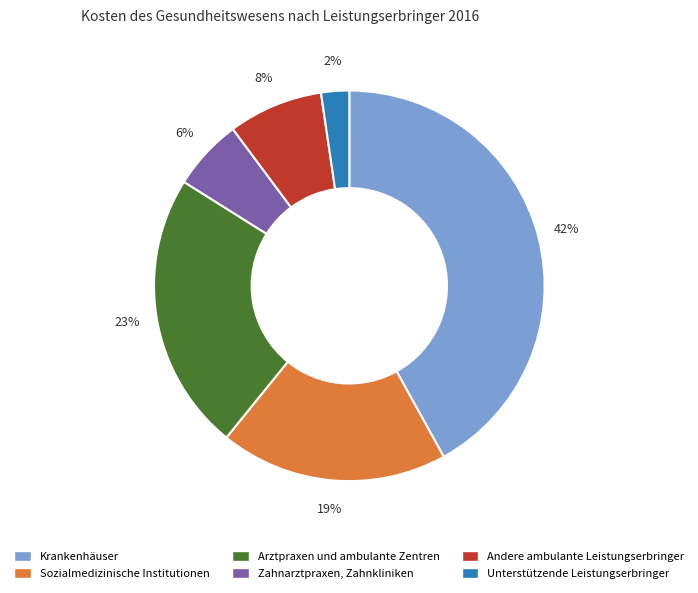

What percentage is the Unterstützende Leistungserbringer slice, to the nearest percent?

2%